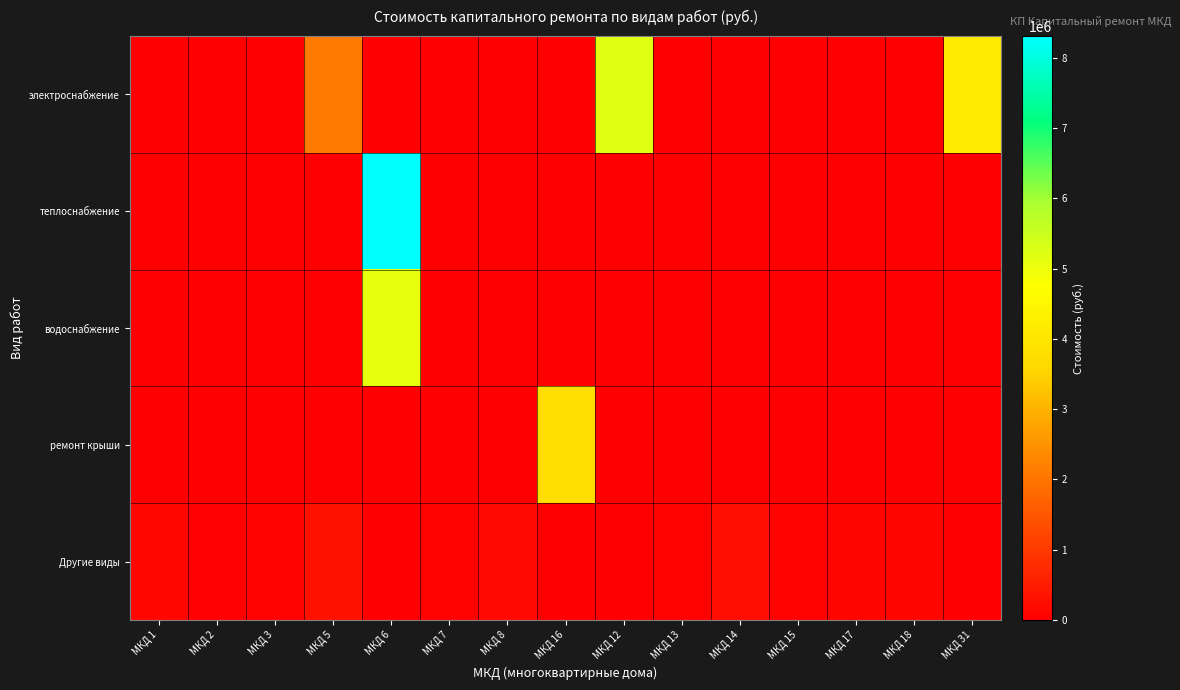

Reading left to right, extract all data points from this chart.

электроснабжение: МКД 1=0.0	МКД 2=0.0	МКД 3=0.0	МКД 5=2079349.6	МКД 6=0.0	МКД 7=0.0	МКД 8=0.0	МКД 16=0.0	МКД 12=5173287.7	МКД 13=0.0	МКД 14=0.0	МКД 15=0.0	МКД 17=0.0	МКД 18=0.0	МКД 31=4111232.8
теплоснабжение: МКД 1=0.0	МКД 2=0.0	МКД 3=0.0	МКД 5=0.0	МКД 6=8306817.5	МКД 7=0.0	МКД 8=0.0	МКД 16=0.0	МКД 12=0.0	МКД 13=0.0	МКД 14=0.0	МКД 15=0.0	МКД 17=0.0	МКД 18=0.0	МКД 31=0.0
водоснабжение: МКД 1=0.0	МКД 2=0.0	МКД 3=0.0	МКД 5=0.0	МКД 6=5084361.0	МКД 7=0.0	МКД 8=0.0	МКД 16=0.0	МКД 12=0.0	МКД 13=0.0	МКД 14=0.0	МКД 15=0.0	МКД 17=0.0	МКД 18=0.0	МКД 31=0.0
ремонт крыши: МКД 1=0.0	МКД 2=0.0	МКД 3=0.0	МКД 5=0.0	МКД 6=0.0	МКД 7=0.0	МКД 8=0.0	МКД 16=3790779.5	МКД 12=0.0	МКД 13=0.0	МКД 14=0.0	МКД 15=0.0	МКД 17=0.0	МКД 18=0.0	МКД 31=0.0
Другие виды: МКД 1=137028.8	МКД 2=42531.7	МКД 3=87246.1	МКД 5=307595.6	МКД 6=0.0	МКД 7=90409.1	МКД 8=187411.2	МКД 16=0.0	МКД 12=16342.2	МКД 13=78405.1	МКД 14=243455.3	МКД 15=78767.0	МКД 17=103019.4	МКД 18=110183.8	МКД 31=0.0